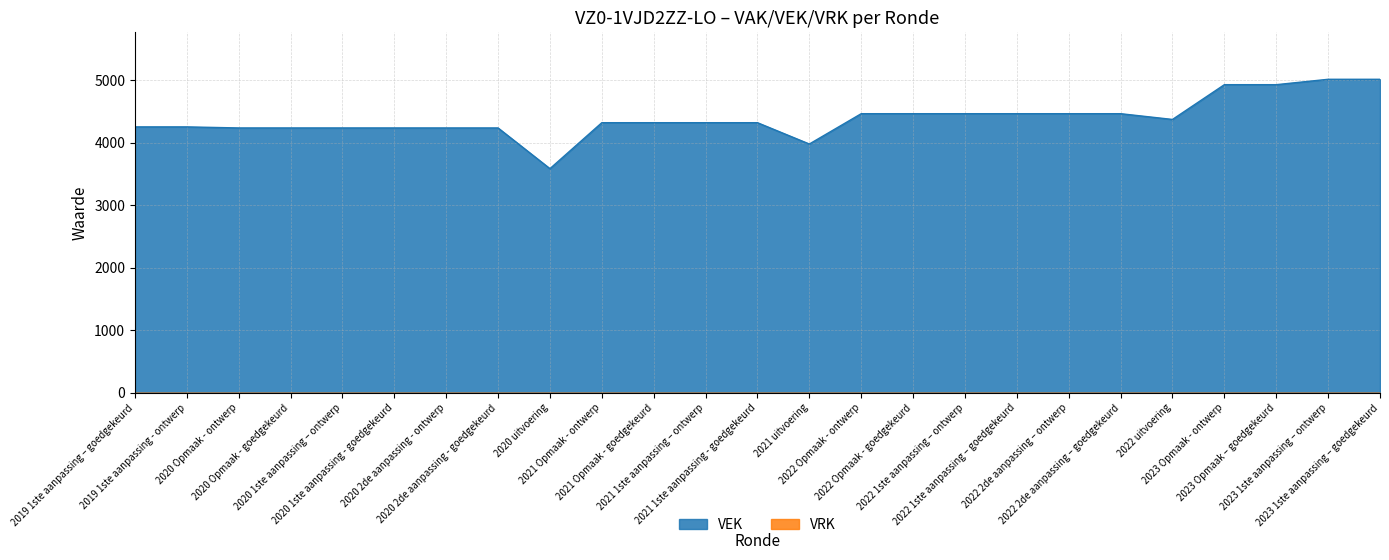

List the labels in order of value, smallest first.

2020 uitvoering, 2021 uitvoering, 2020 Opmaak - ontwerp, 2020 Opmaak - goedgekeurd, 2020 1ste aanpassing – ontwerp, 2020 1ste aanpassing - goedgekeurd, 2020 2de aanpassing - ontwerp, 2020 2de aanpassing - goedgekeurd, 2019 1ste aanpassing – goedgekeurd, 2019 1ste aanpassing - ontwerp, 2021 Opmaak - ontwerp, 2021 Opmaak - goedgekeurd, 2021 1ste aanpassing – ontwerp, 2021 1ste aanpassing - goedgekeurd, 2022 uitvoering, 2022 Opmaak - ontwerp, 2022 Opmaak - goedgekeurd, 2022 1ste aanpassing – ontwerp, 2022 1ste aanpassing – goedgekeurd, 2022 2de aanpassing – ontwerp, 2022 2de aanpassing – goedgekeurd, 2023 Opmaak - ontwerp, 2023 Opmaak – goedgekeurd, 2023 1ste aanpassing – ontwerp, 2023 1ste aanpassing – goedgekeurd